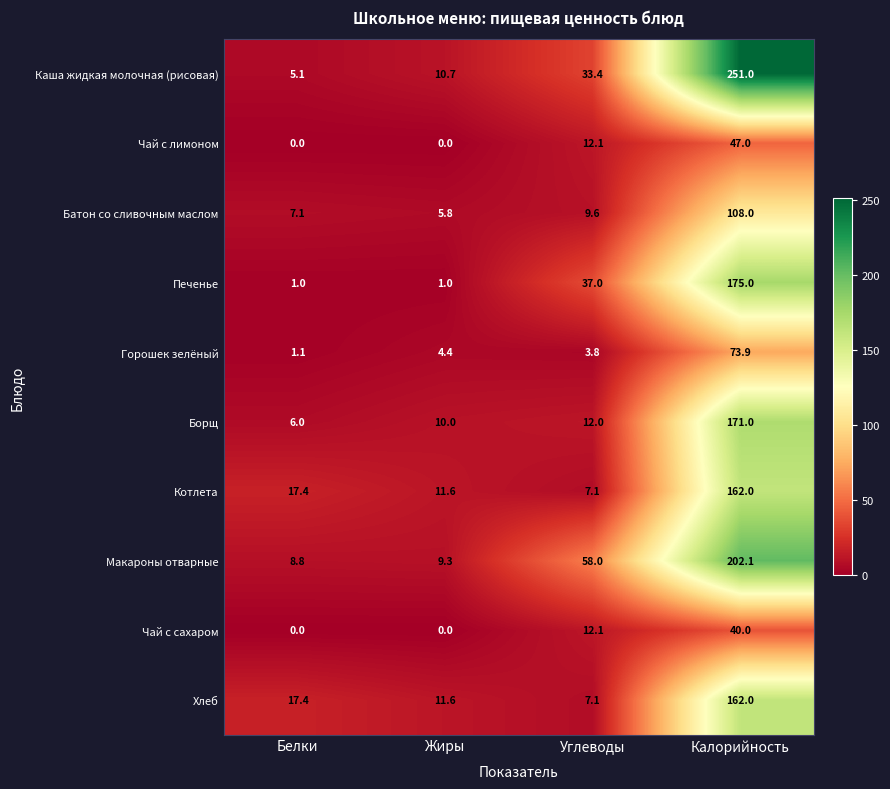

List the labels in order of Макароны отварные value, smallest first.

Белки, Жиры, Углеводы, Калорийность